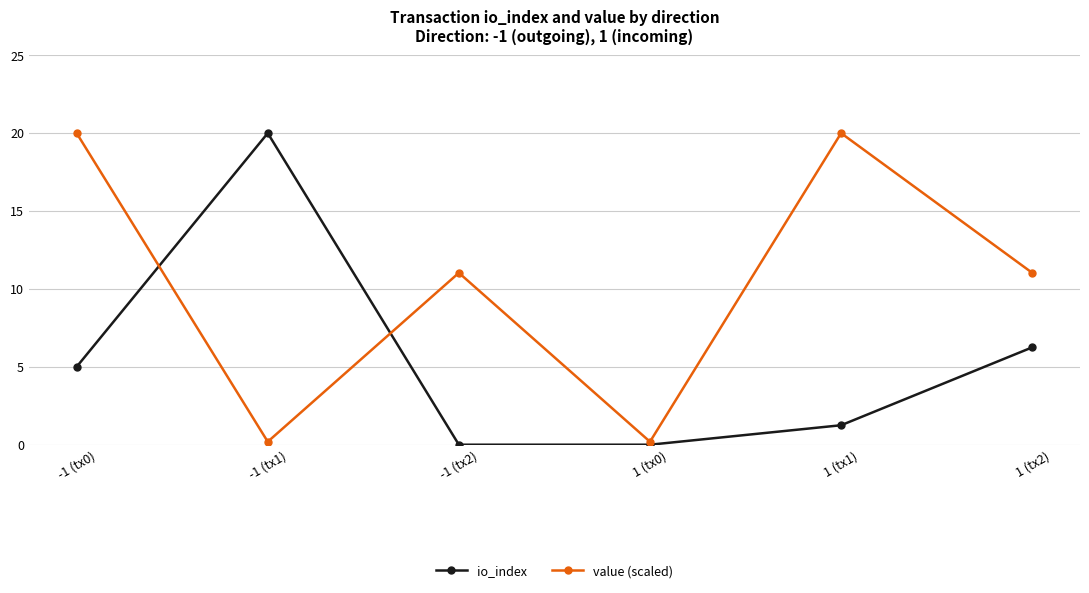

What is the label of the 1st point from the left?

-1 (tx0)